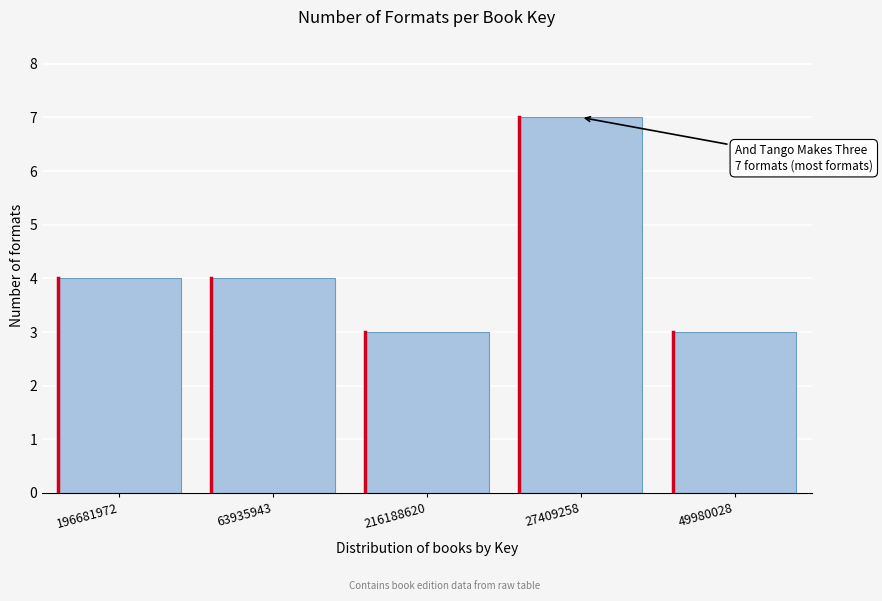

Reading right to left, what are all the values shown in this chart?

3	7	3	4	4